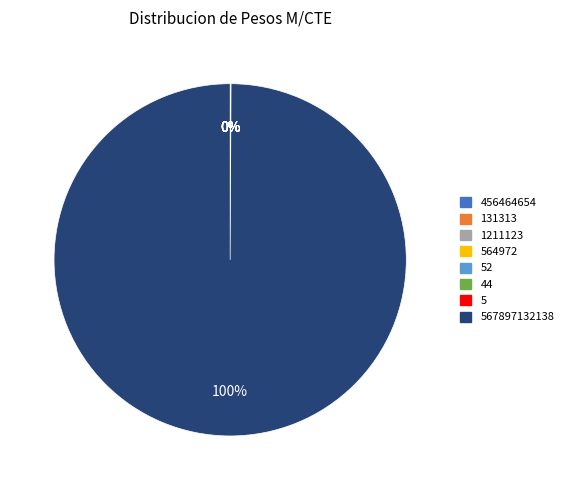

Is there any slice that represents more than half of the pie?

Yes